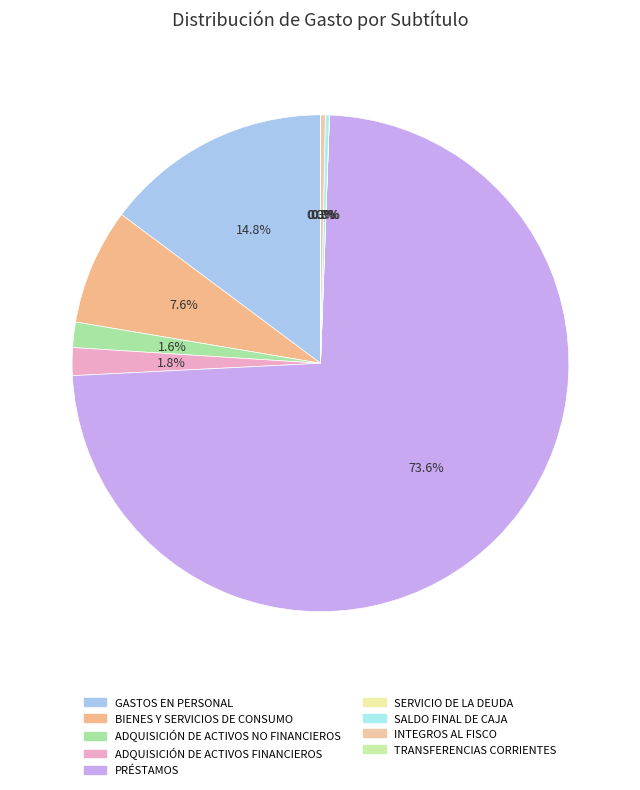

To the nearest percent, what is the combined percentage of SALDO FINAL DE CAJA and GASTOS EN PERSONAL?

15%